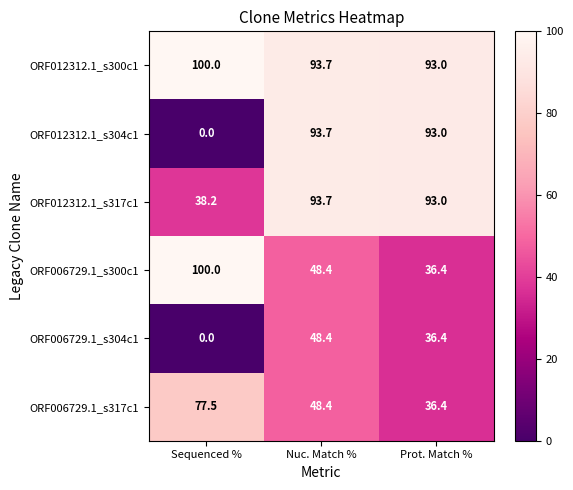

At which category is the sum across all series the highest?

Nuc. Match %